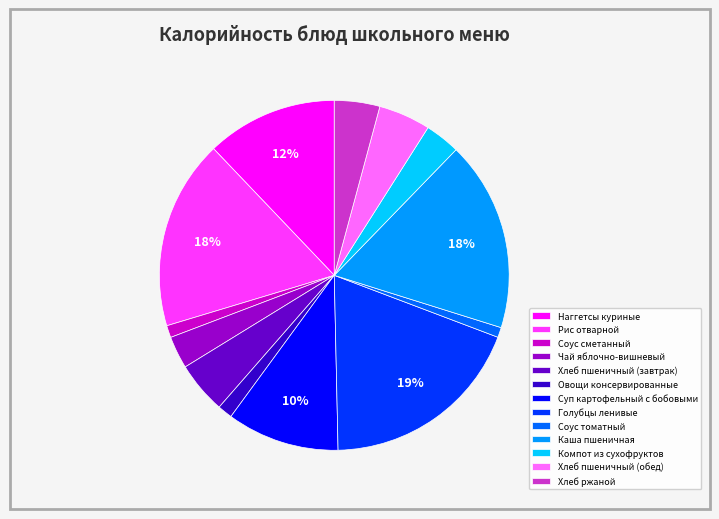

To the nearest percent, what is the difference between the Компот из сухофруктов and Соус томатный slice percentages?

2%